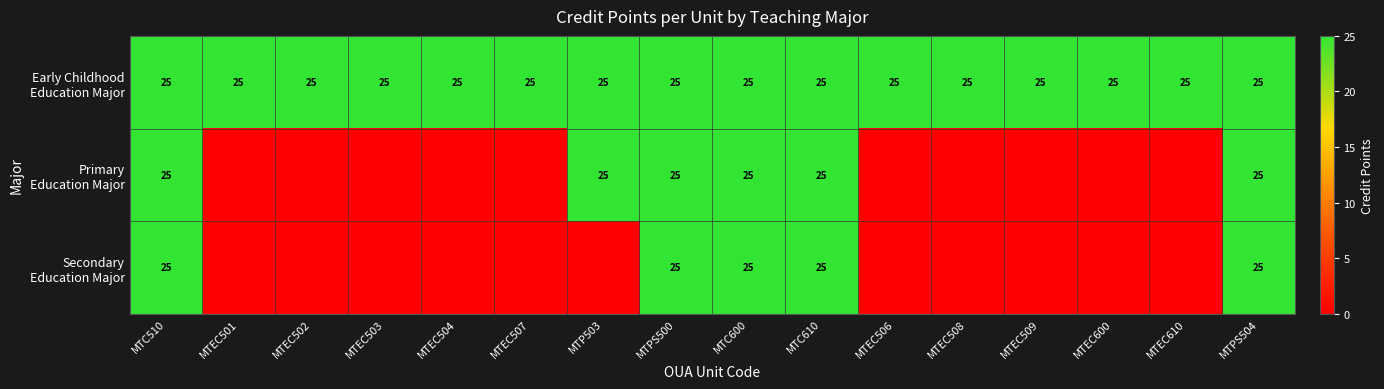

What is the total value across all series at MTEC600?

25